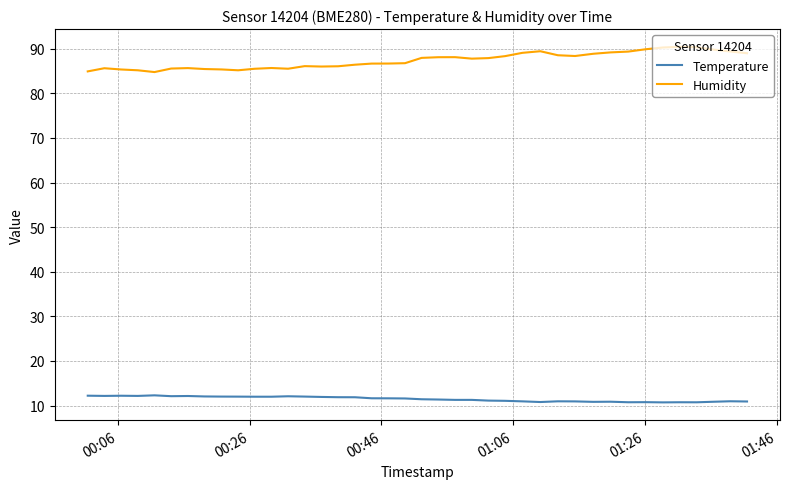

List the series in order of their peak value, lowest first.

Temperature, Humidity